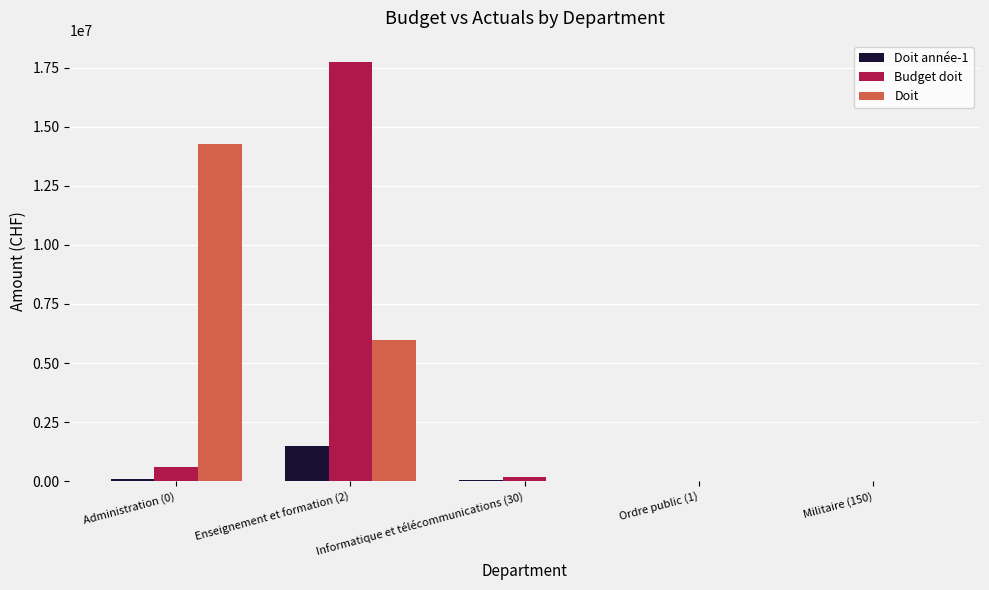

At which label does Budget doit first exceed 200000?

Administration (0)